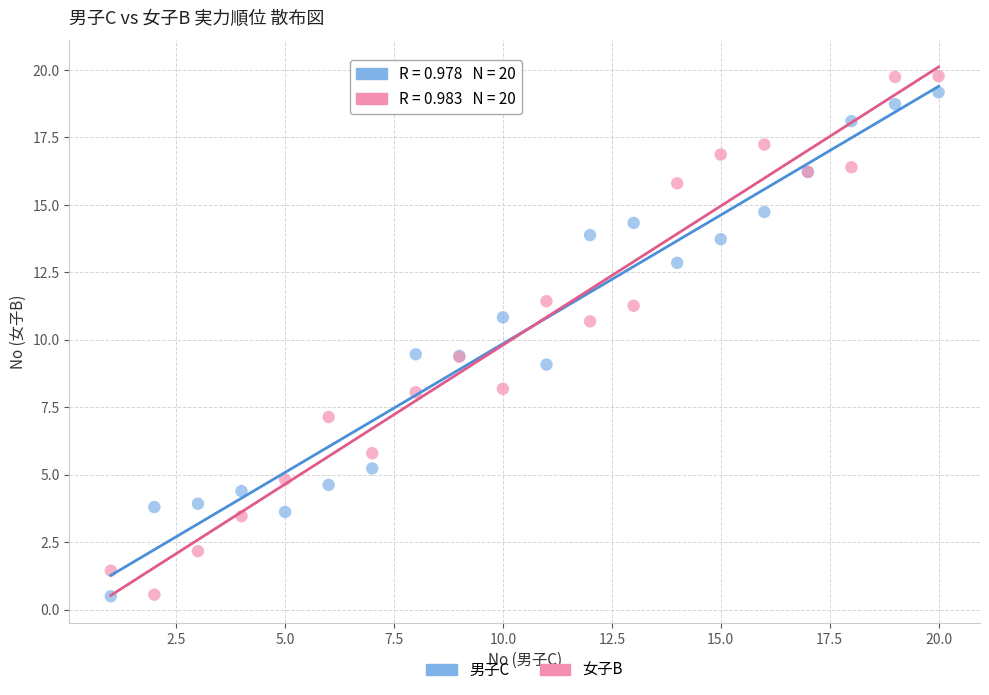

What is the X range (max minus min) for the scatter plot?

19.0